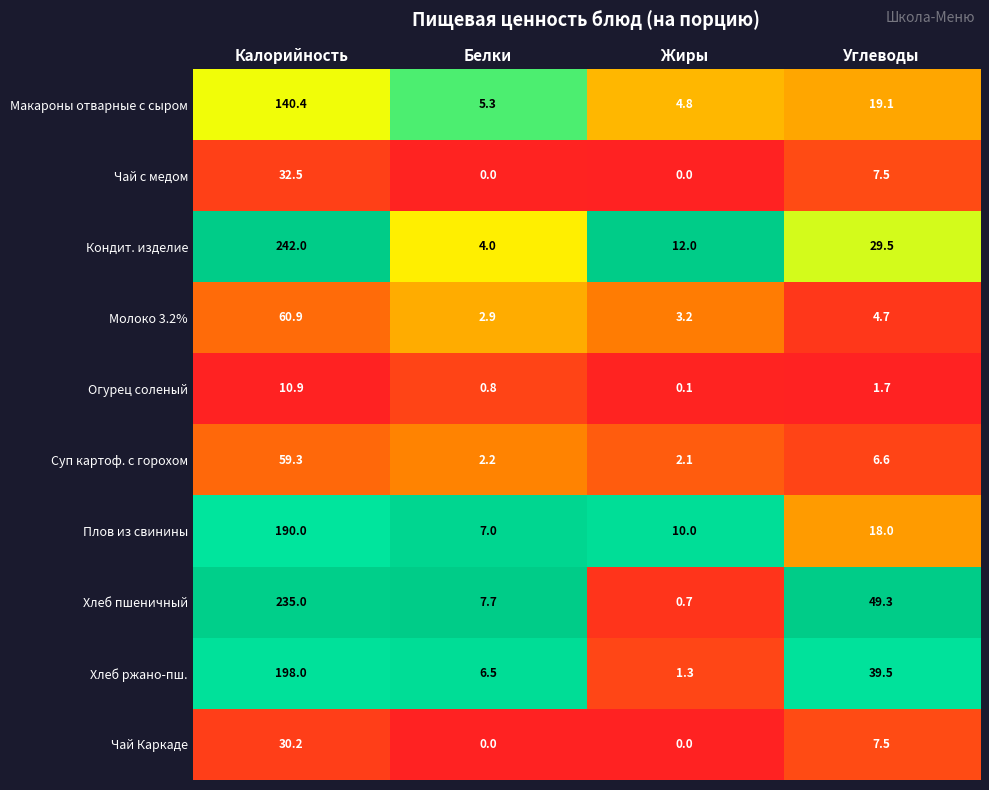

At which label does Плов из свинины reach its minimum?

Белки